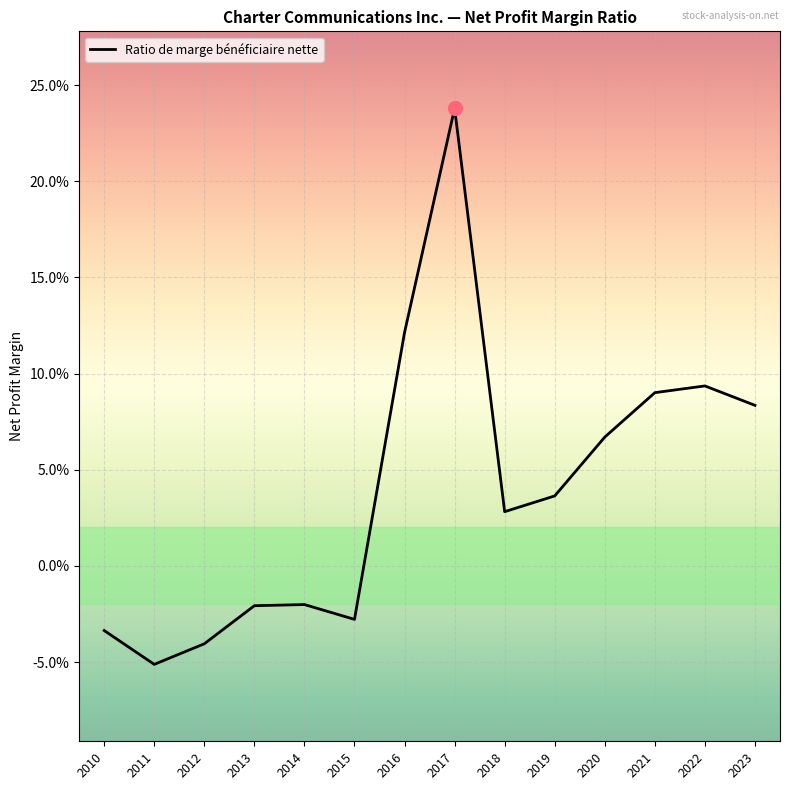

Does the chart display data point markers on the line(s)?

No